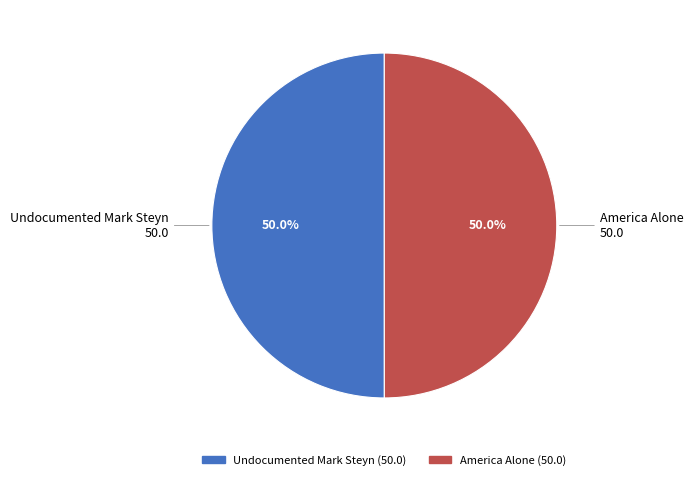

Approximately how many times larger is the value at Undocumented Mark Steyn compared to America Alone?

1.0